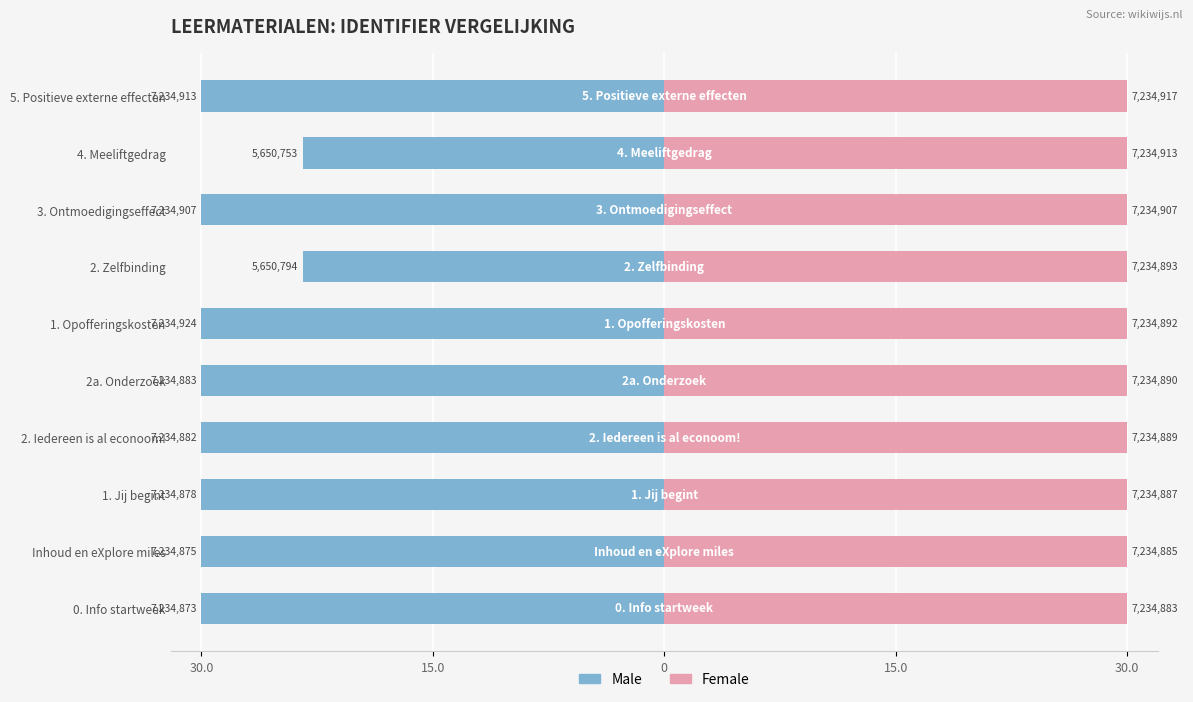

What is the highest value of the Female series?

30.0